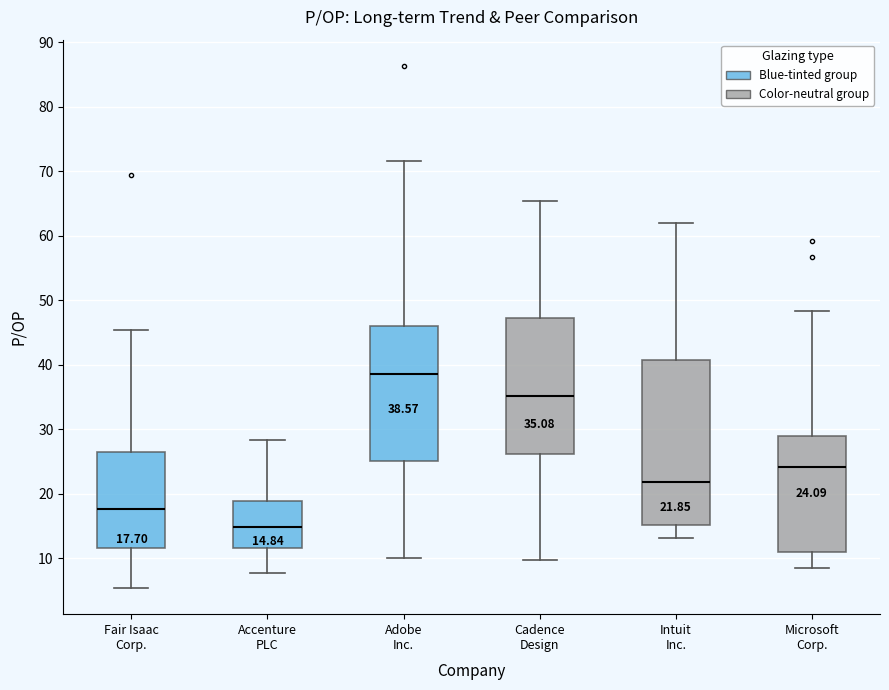

Which box is the tallest, from its lower edge to its upper edge?

Intuit Inc.